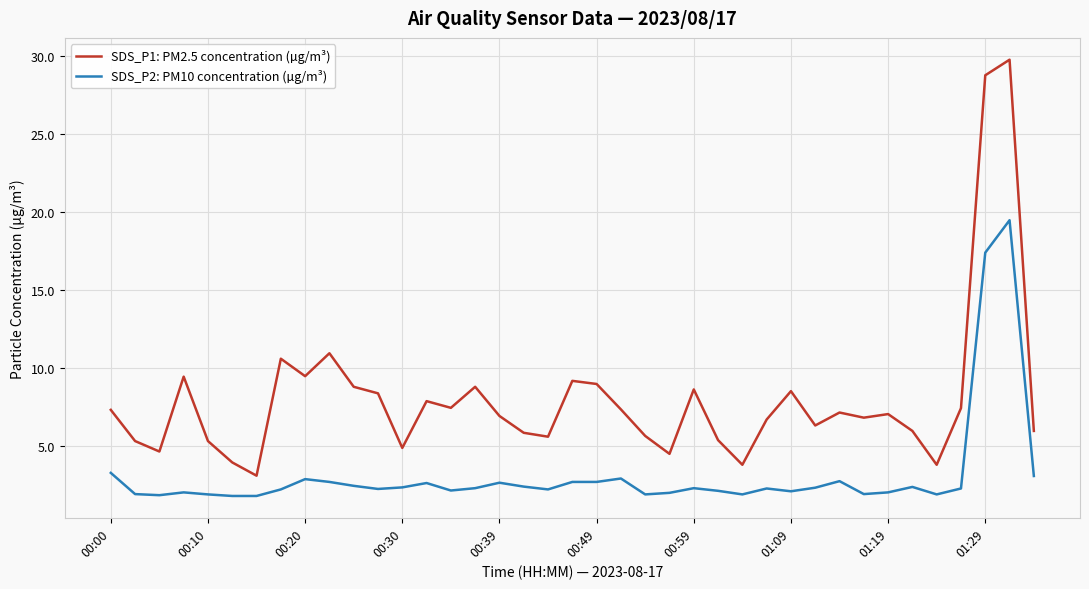

What is the difference between the maximum and minimum values in the SDS_P2: PM10 concentration (µg/m³) series?

17.7